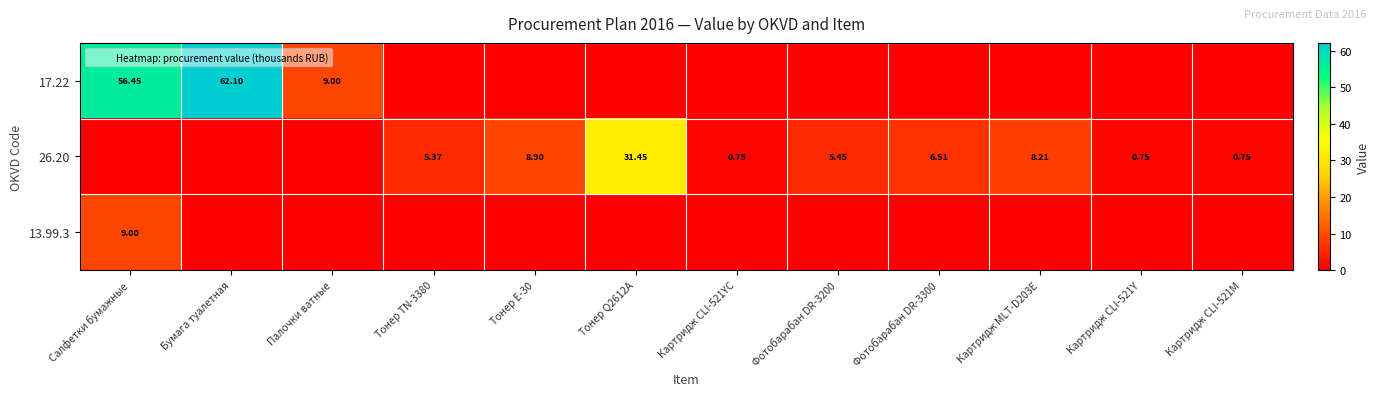

List the labels in order of 26.20 value, largest first.

Тонер Q2612A, Тонер E-30, Картридж MLT-D203E, Фотобарабан DR-3300, Фотобарабан DR-3200, Тонер TN-3380, Картридж CLI-521YС, Картридж CLI-521Y, Картридж CLI-521М, Салфетки бумажные, Бумага туалетная, Палочки ватные